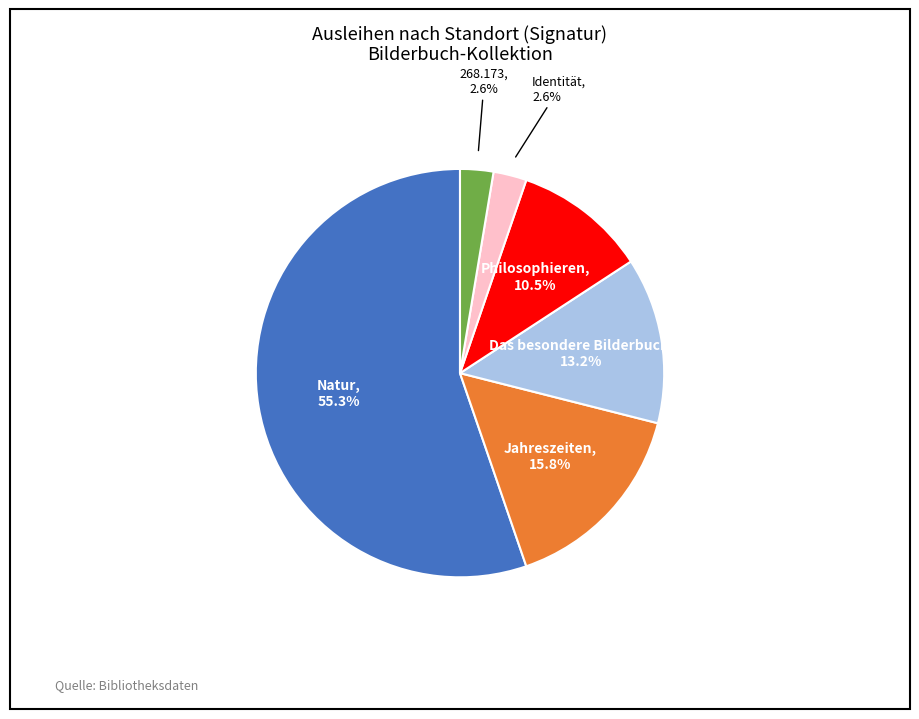

Does any single category account for the majority?

Yes